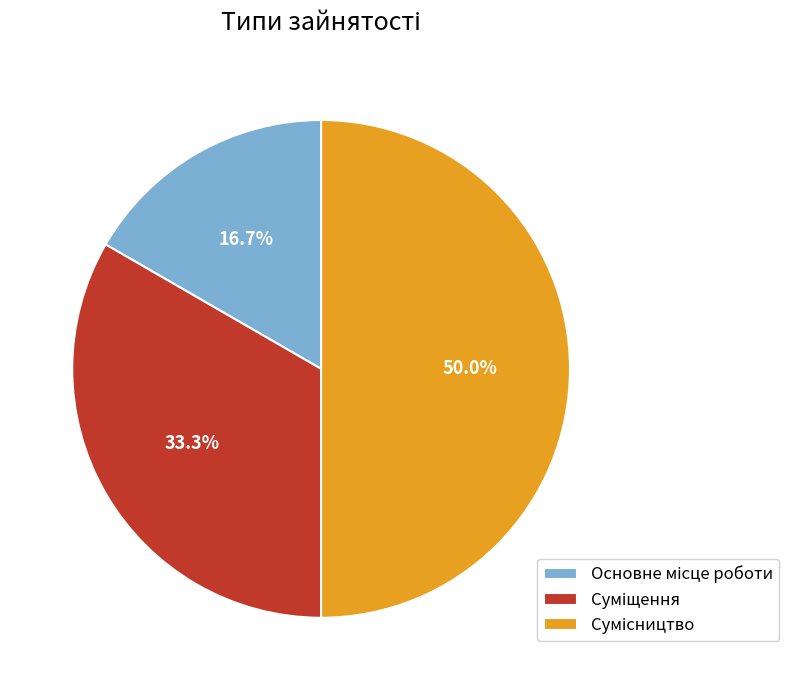

Count the number of slices in the pie.

3